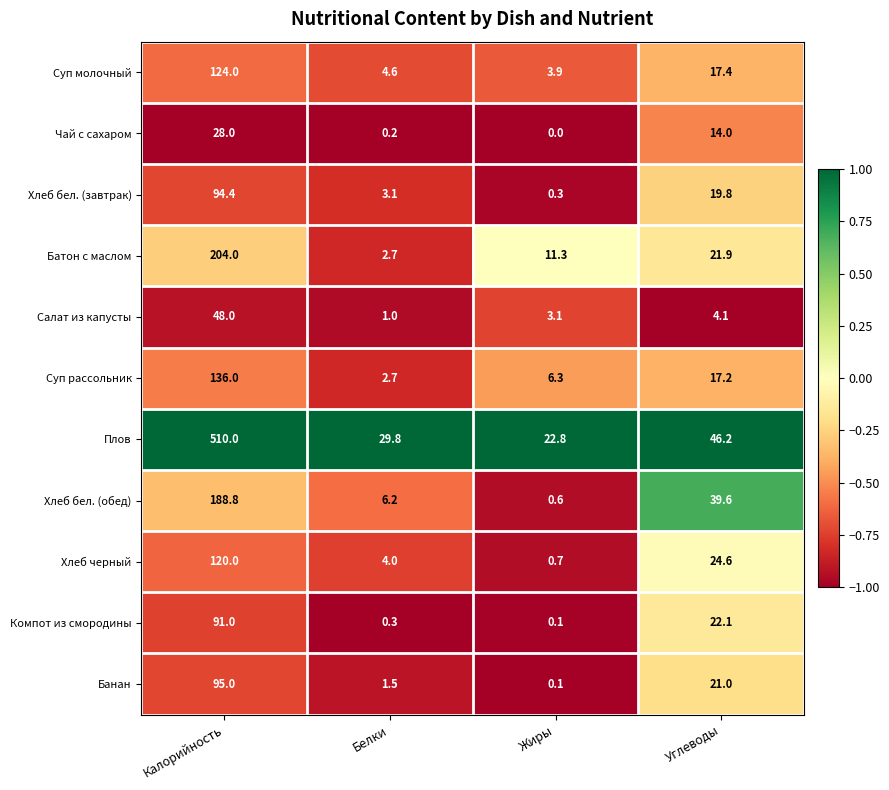

What is the difference between the highest and lowest values at Калорийность?

482.0